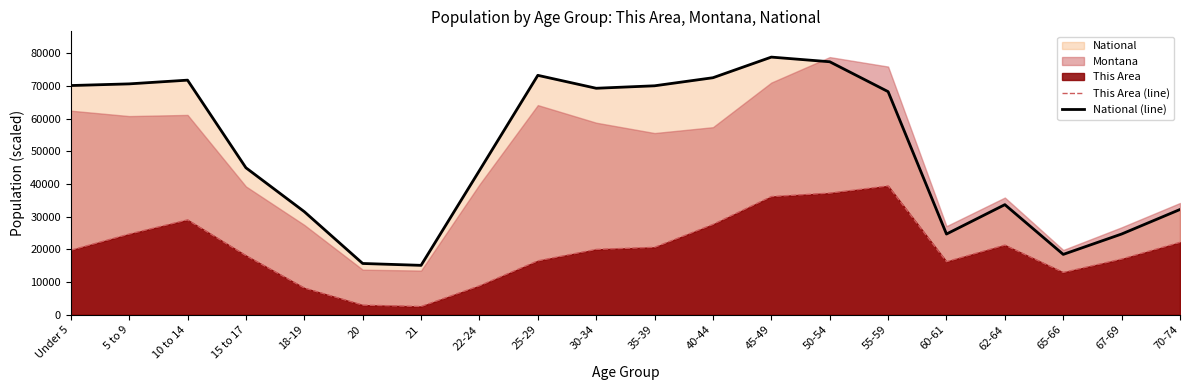

At which label does National (line) first exceed 68247?

Under 5